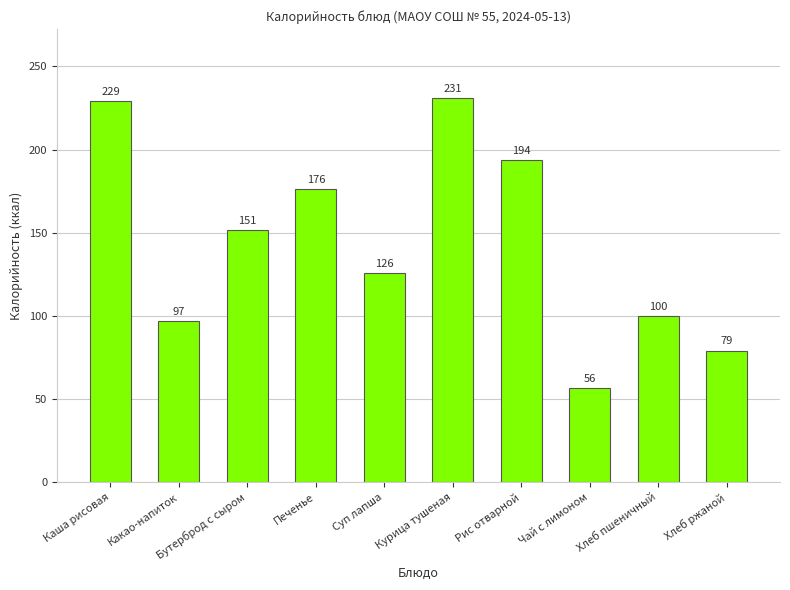

List the labels in order of value, smallest first.

Чай с лимоном, Хлеб ржаной, Какао-напиток, Хлеб пшеничный, Суп лапша, Бутерброд с сыром, Печенье, Рис отварной, Каша рисовая, Курица тушеная